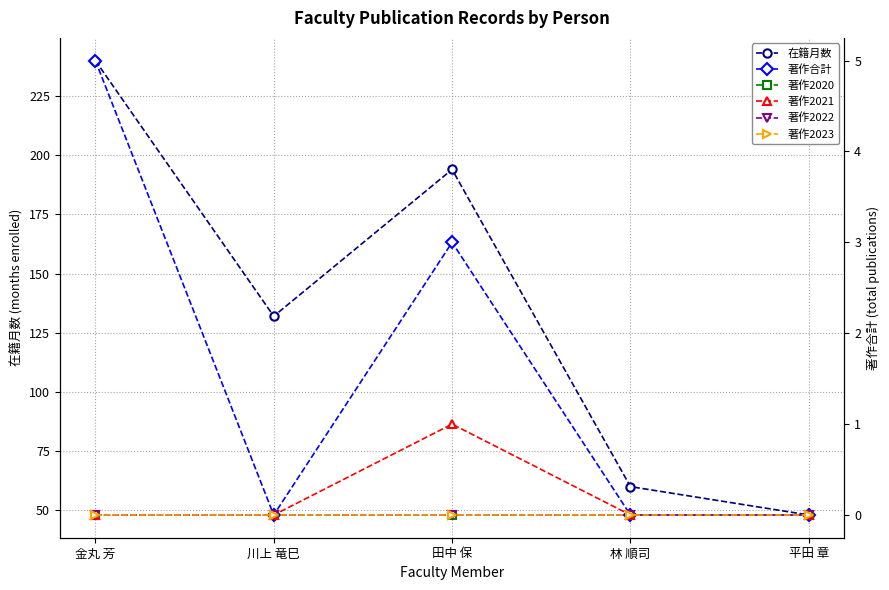

How many categories are shown in the chart?

5